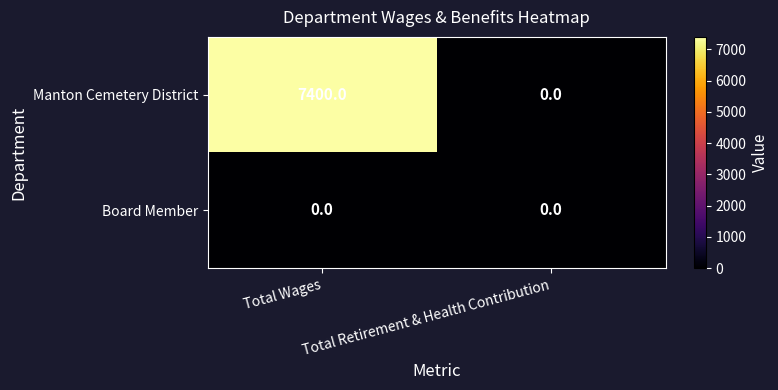

The value of Board Member at Total Wages is 0. True or false?

True